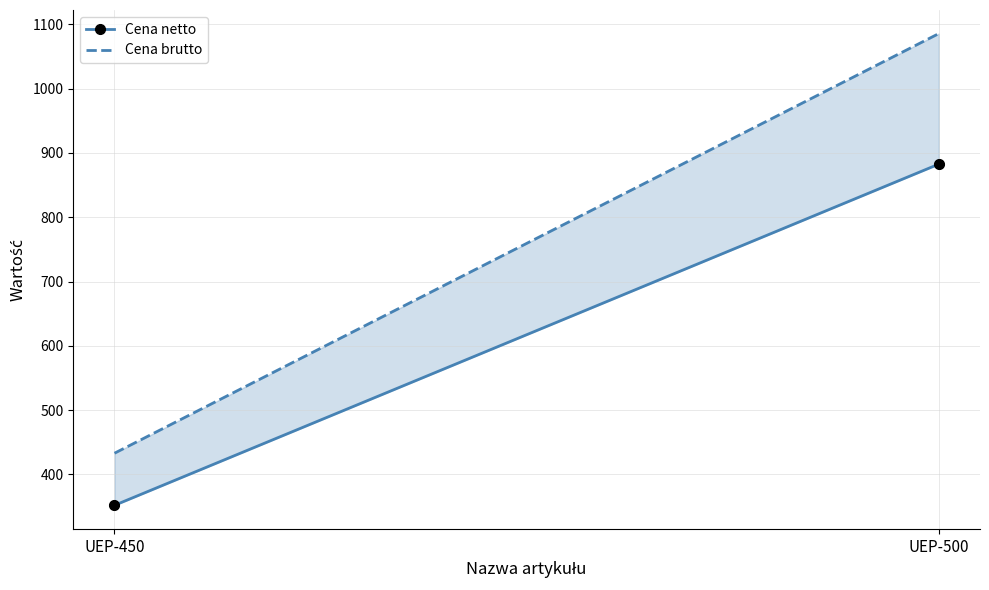

What is the range of Y values (max minus min)?

530.5